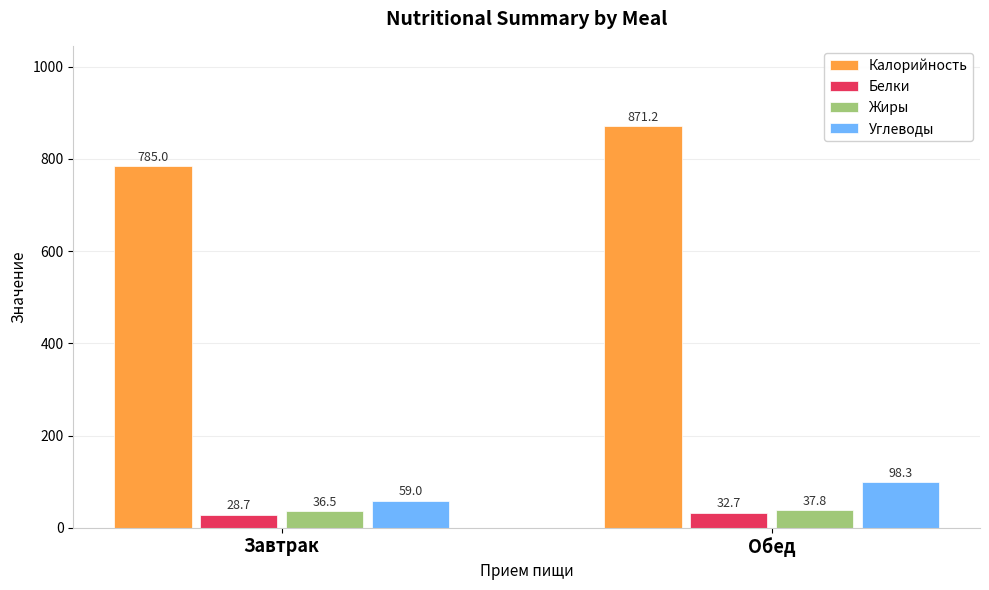

What position from the left is Завтрак?

1